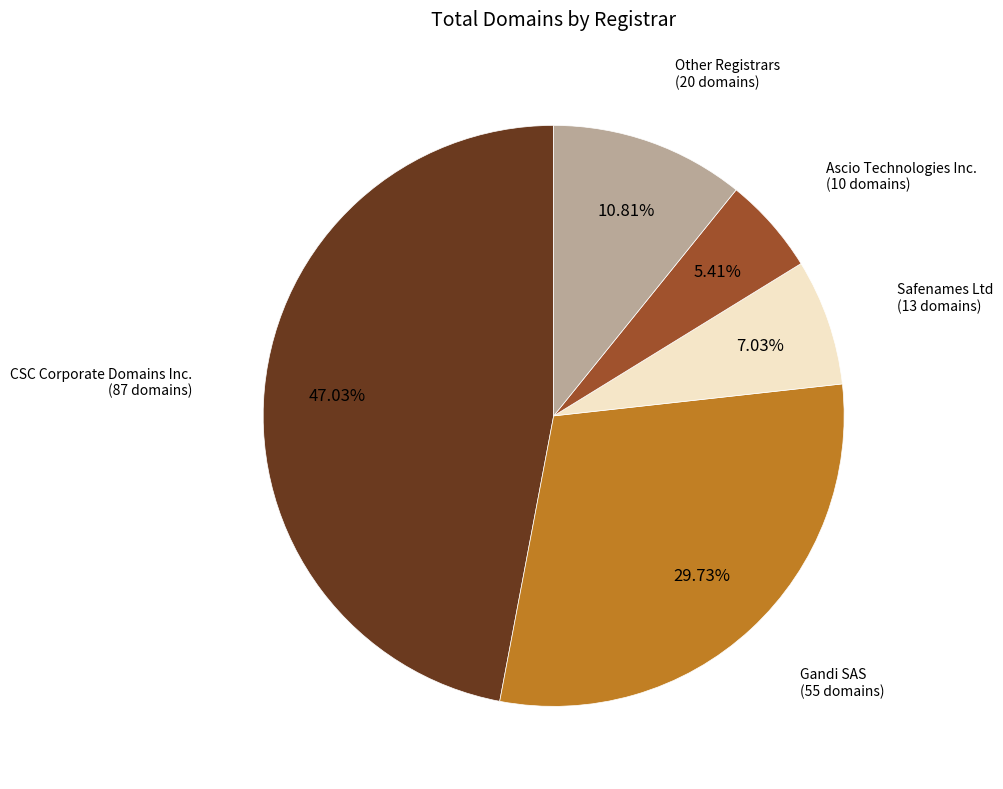

What is the ratio of the value at CSC Corporate Domains Inc. to the value at Other Registrars?

4.4